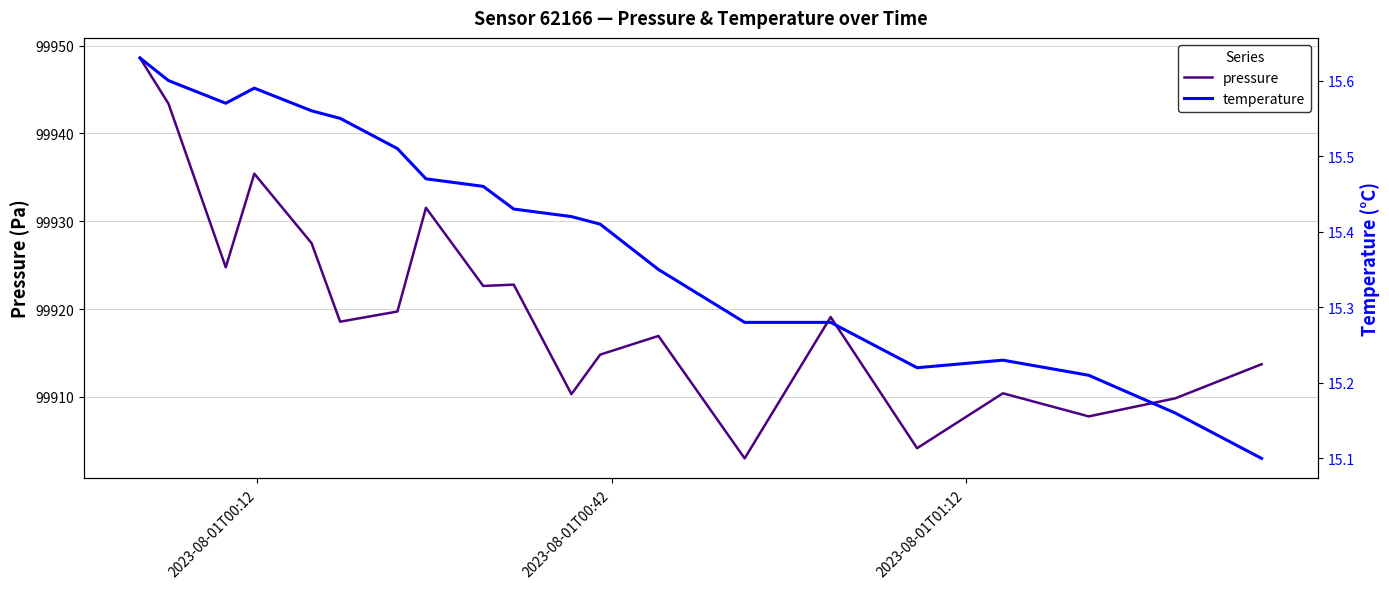

What is the lowest value of the pressure series?

99903.0